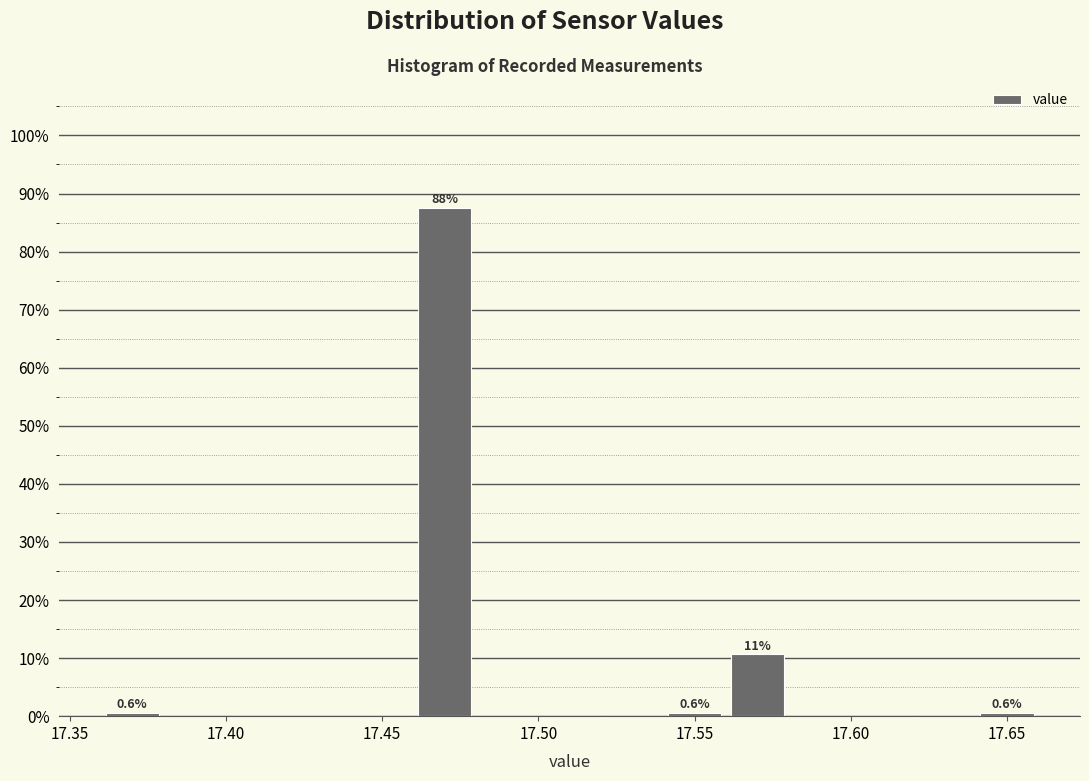

Which range on the x-axis has the tallest bar?

17.46 to 17.48